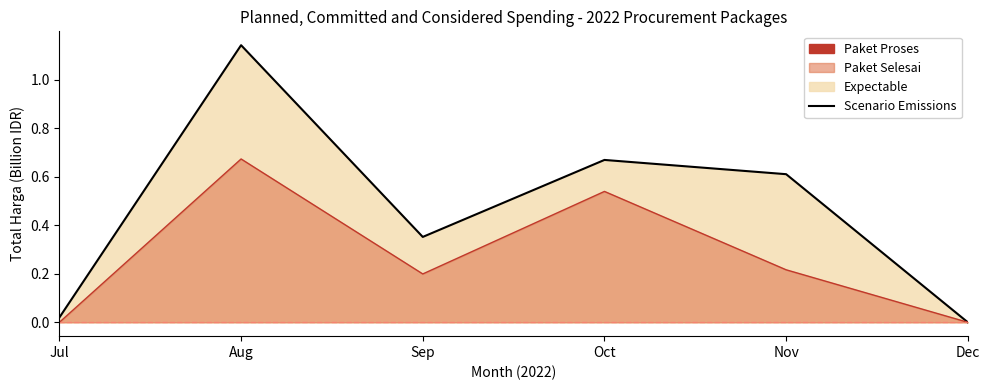

How many interior local valleys (lower than both neighbors) does the data have?

1